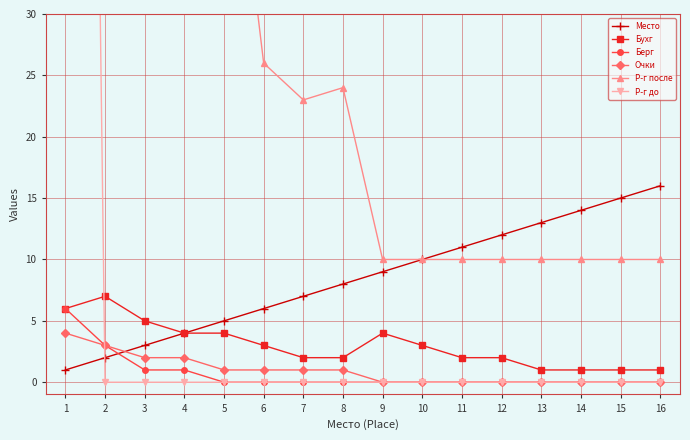

What are all the series names shown in the legend?

Место, Бухг, Берг, Очки, Р-г после, Р-г до